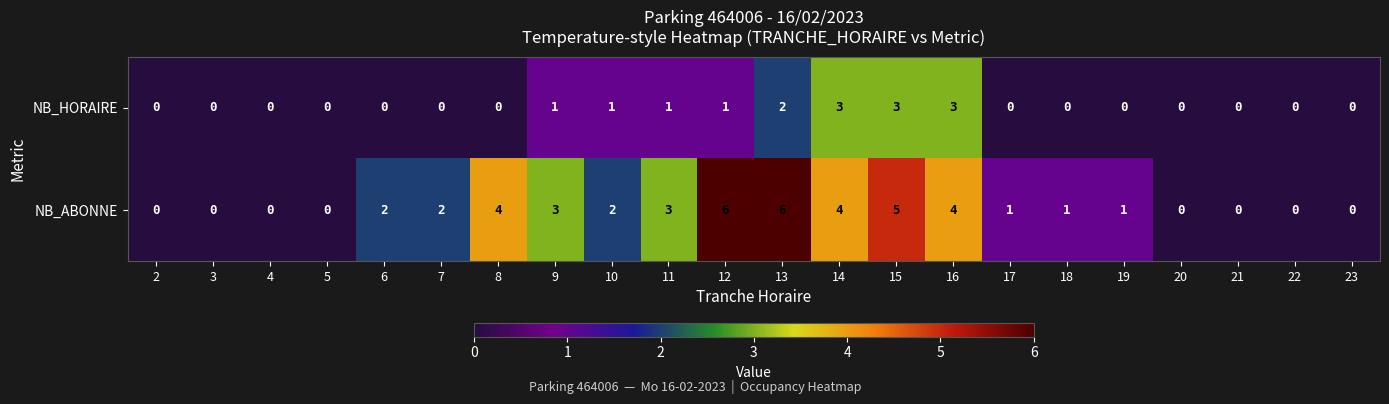

True or false: NB_HORAIRE has a value of 0 at 23.

True